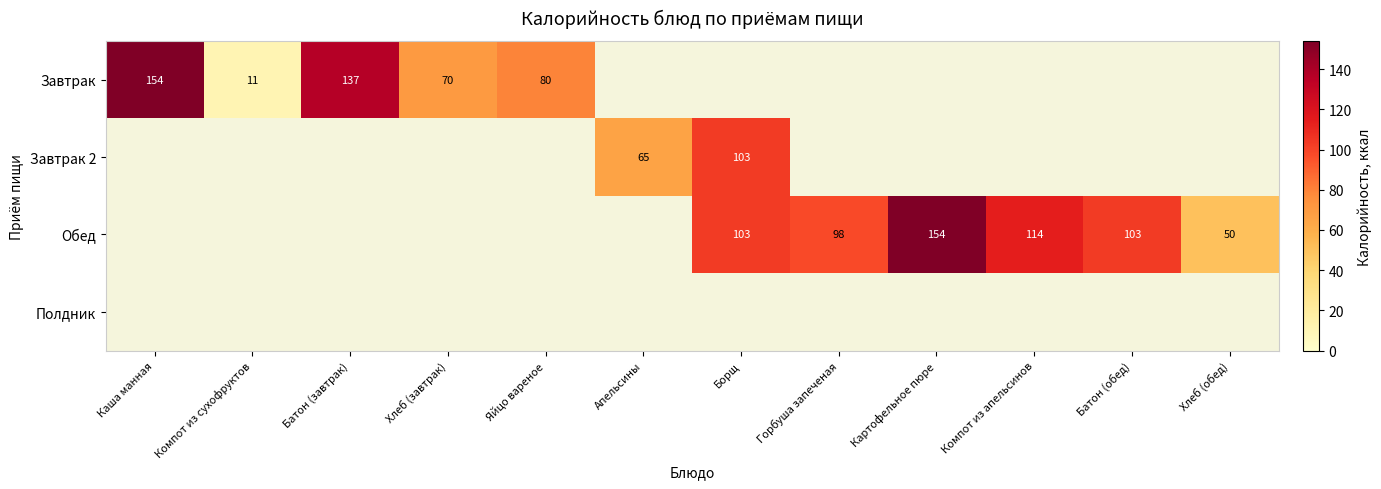

What is the maximum value shown in the chart?

154